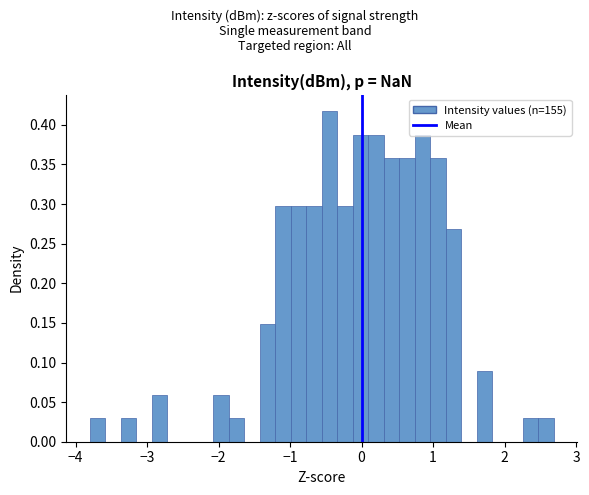

Read against the x-axis, roughly where is the centre of the tallest bar?

-0.4